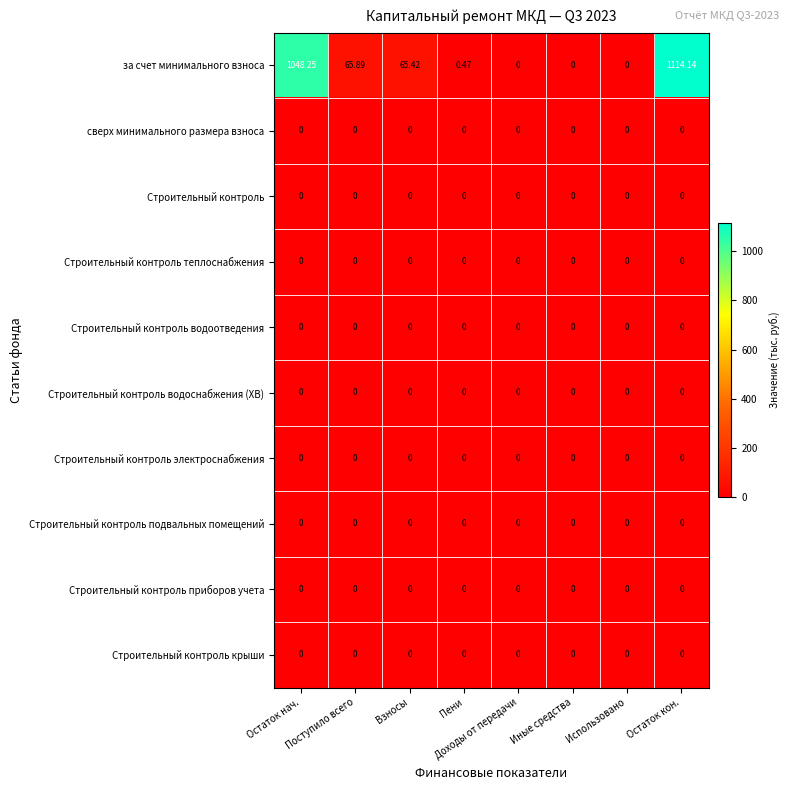

Which series has the largest total across all categories?

за счет минимального взноса